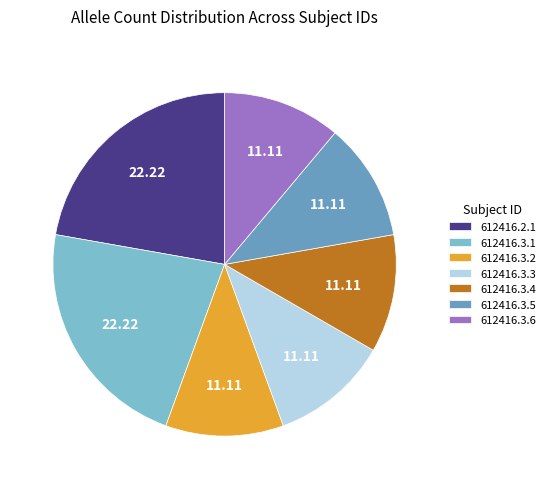

Does 612416.3.3 account for over 50% of the chart?

No